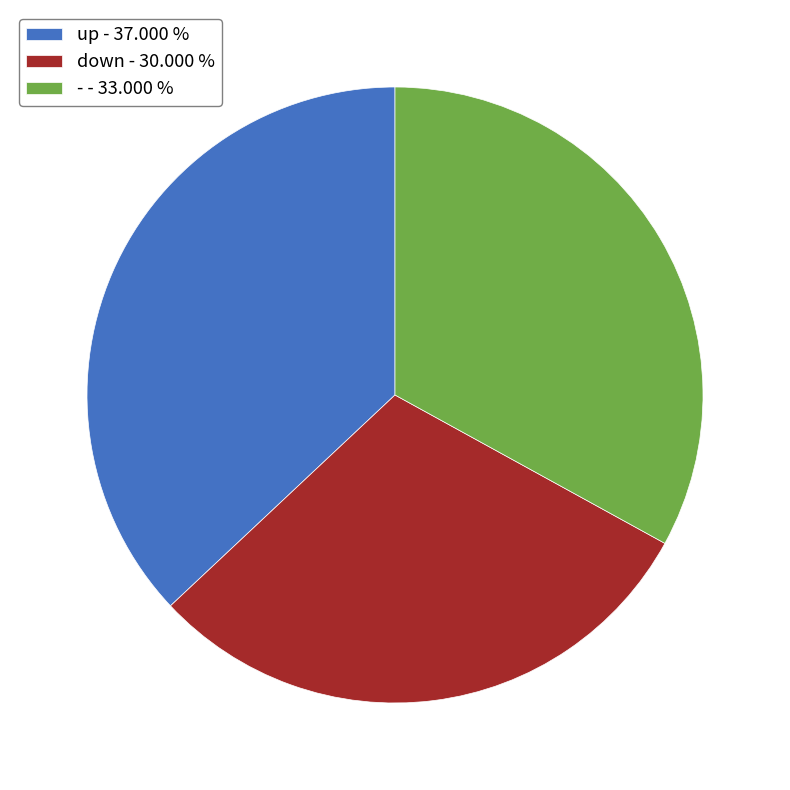

Do up - 37.000 % and down - 30.000 % together represent more than half of the pie?

Yes